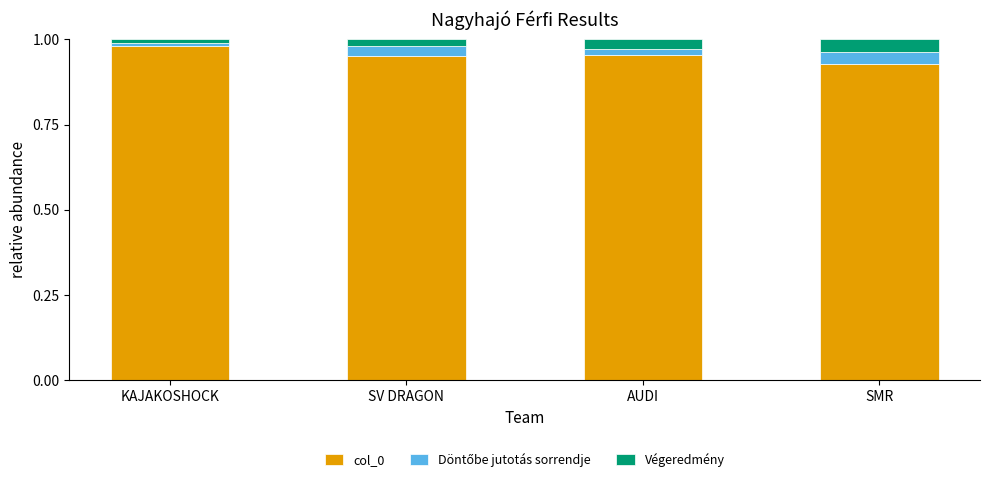

Which category has the highest value in the col_0 series?

KAJAKOSHOCK